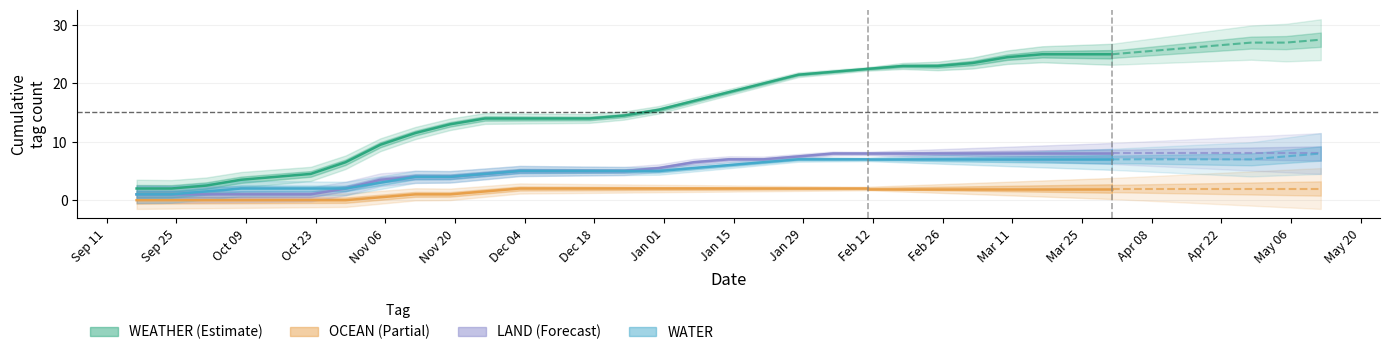

What is the difference between the maximum and minimum values in the WATER series?

6.0